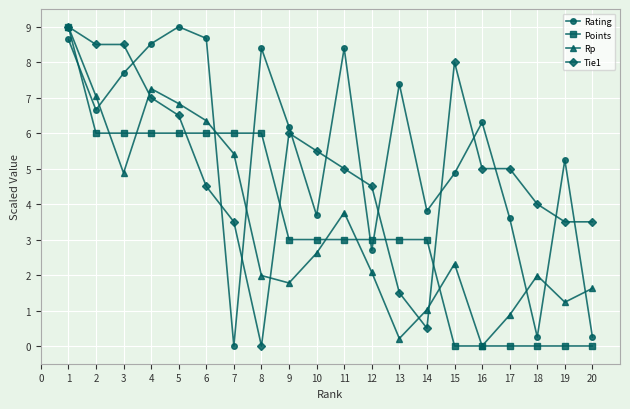

Which category has the lowest value in the Rating series?

7